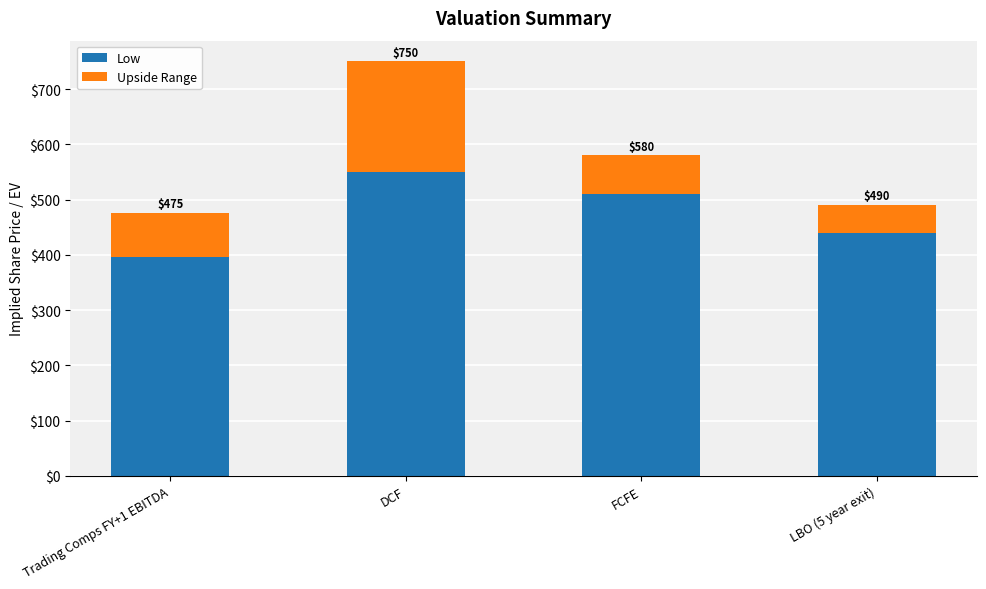

At which label does Low first exceed 510?

DCF